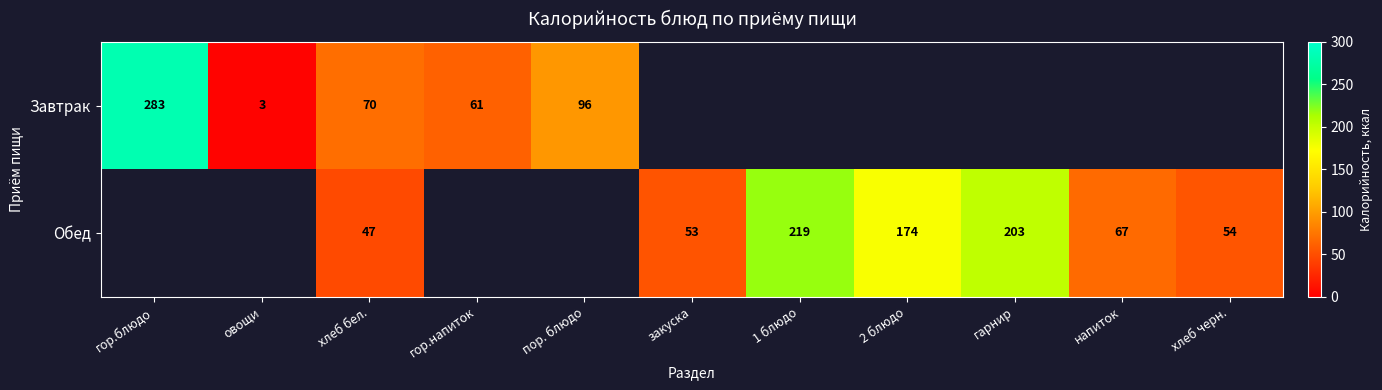

Is the value of Завтрак at хлеб бел. greater than the value of Обед at 2 блюдо?

No